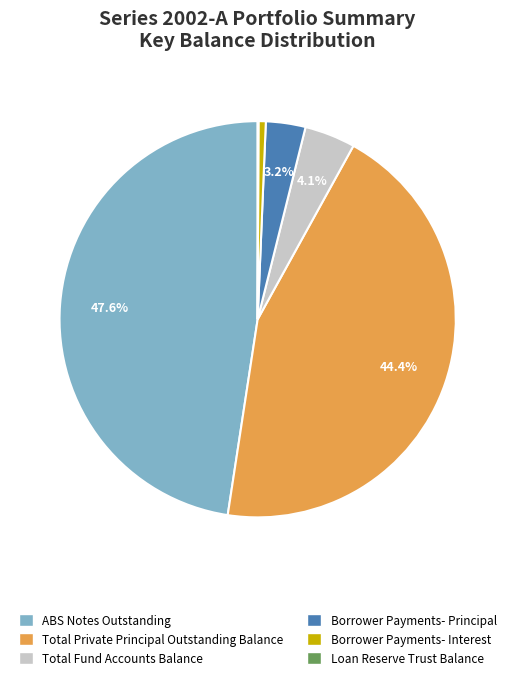

Which has a higher value, Borrower Payments- Interest or Borrower Payments- Principal?

Borrower Payments- Principal